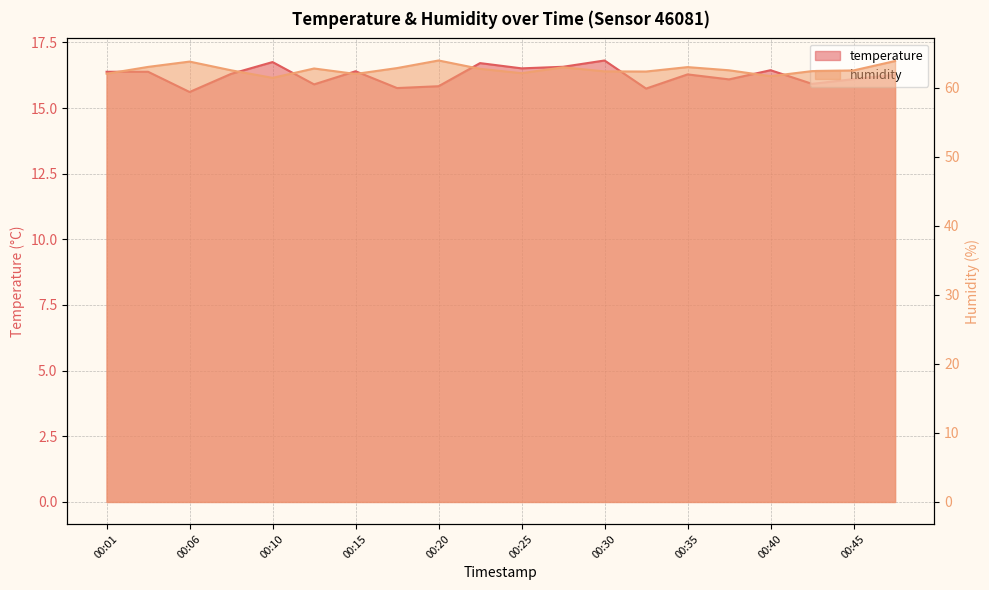

At which label is temperature closest to 16?

00:42